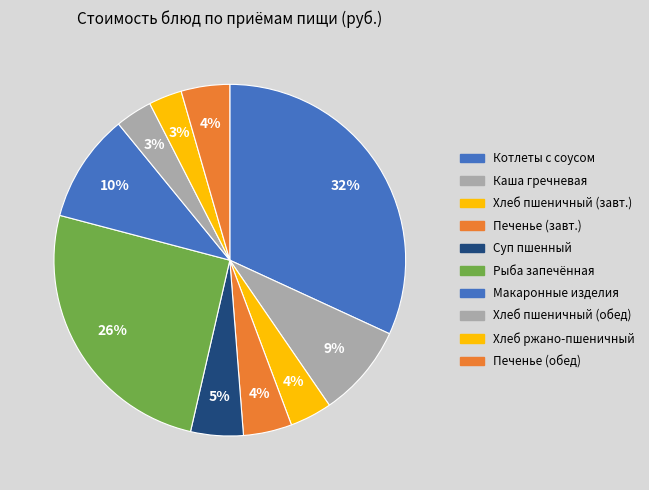

How many segments does this pie chart have?

10